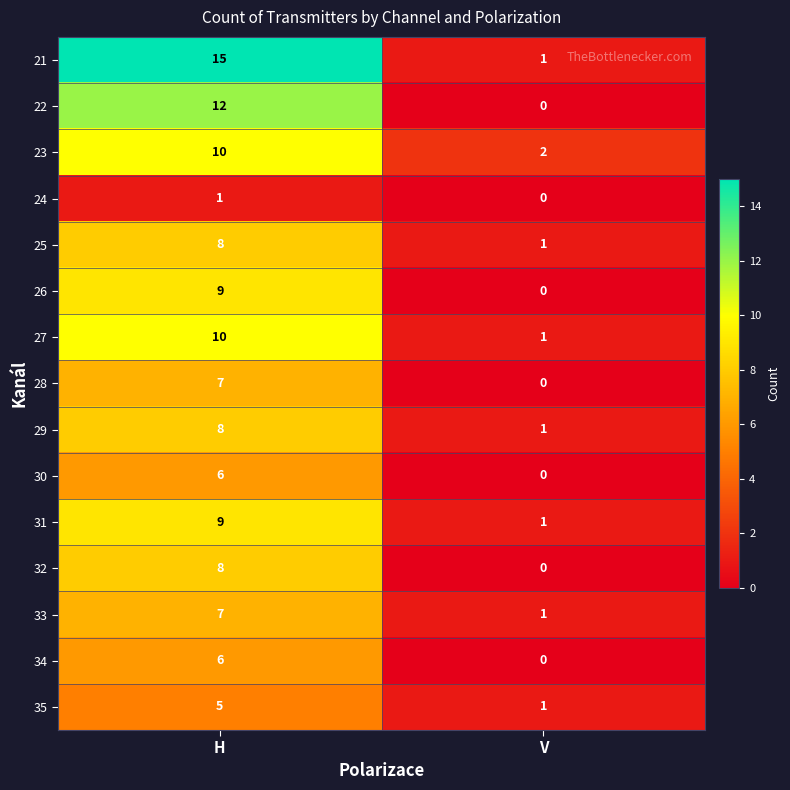

Where is 26 nearest to the value 4?

V